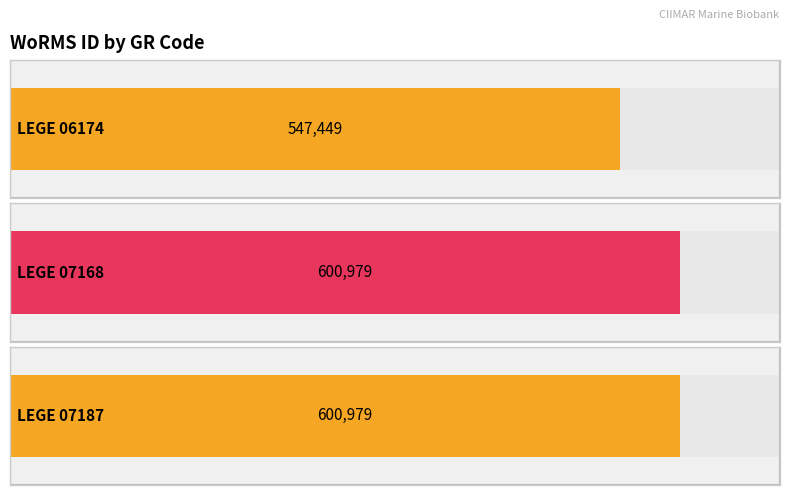

Which category has the lowest value across all series?

LEGE 06174